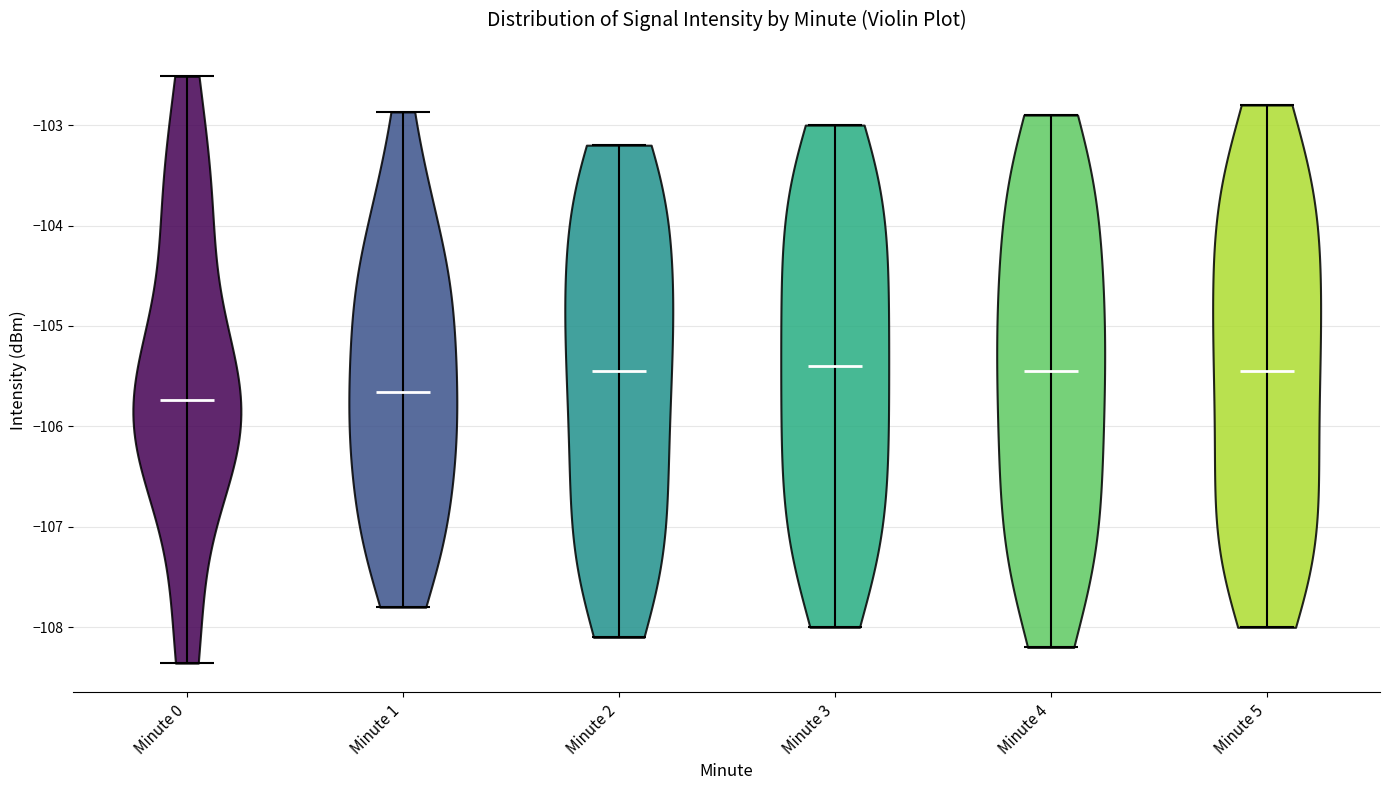

Reading left to right, read every violin against the y-axis: where its median line is, and the lowest and highest points it reaches. The values are not printed on the chart, so give them approximately, as read against the axis.

Minute 0: median line -105.7, lowest point -108.4, highest point -102.5
Minute 1: median line -105.7, lowest point -107.8, highest point -102.9
Minute 2: median line -105.4, lowest point -108.1, highest point -103.2
Minute 3: median line -105.4, lowest point -108.0, highest point -103.0
Minute 4: median line -105.4, lowest point -108.2, highest point -102.9
Minute 5: median line -105.4, lowest point -108.0, highest point -102.8